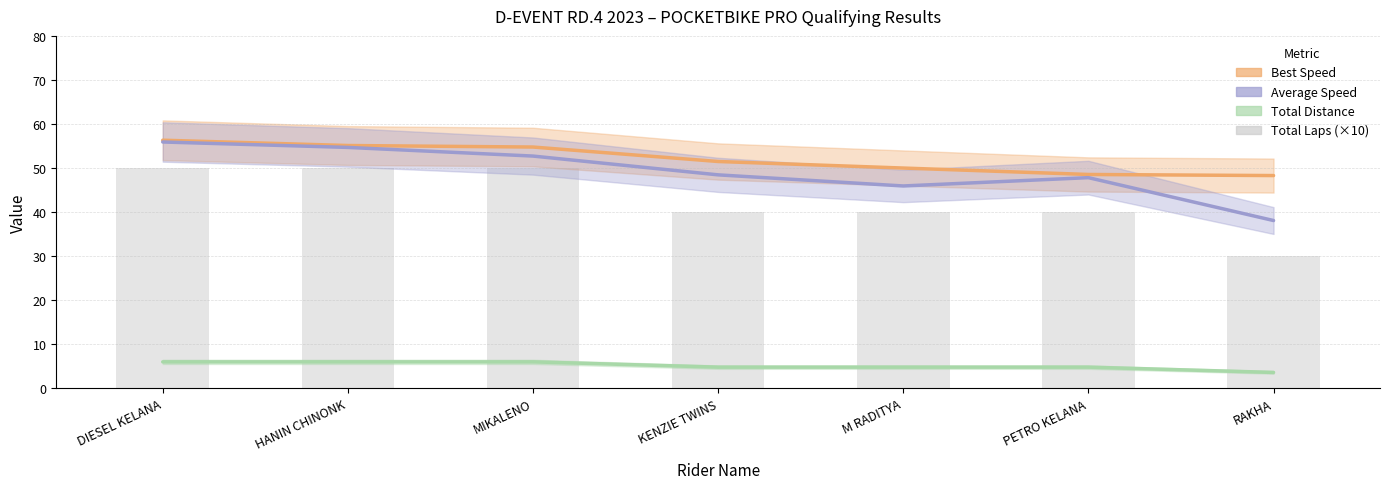

How many data points are less than 40?

1